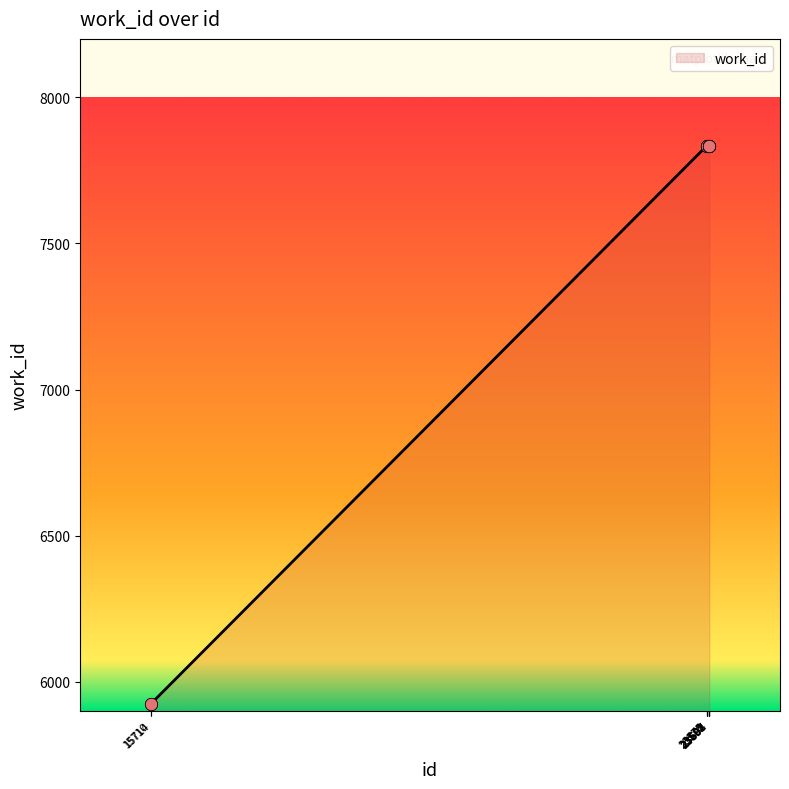

What is the difference between the maximum and minimum values?

1910